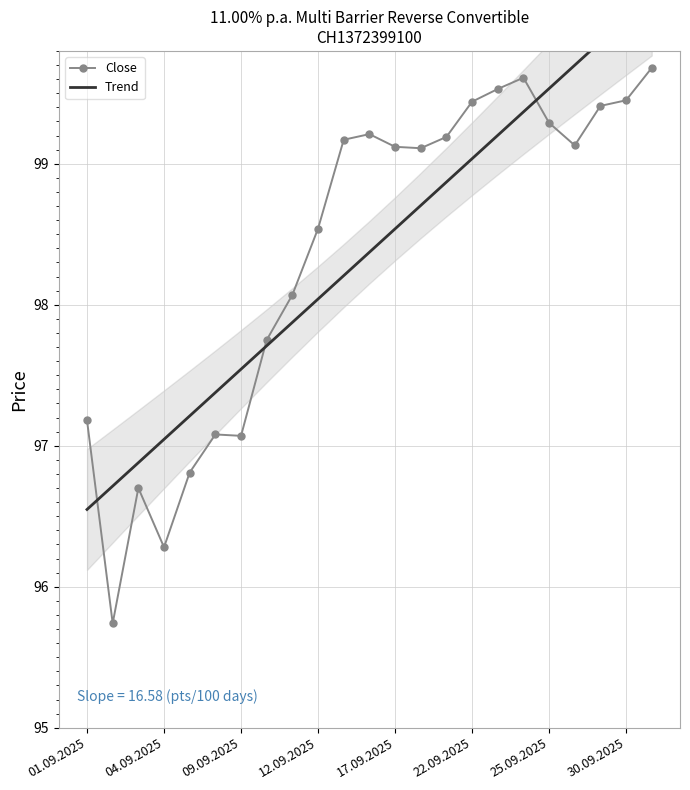

How many lines are shown in the chart?

2